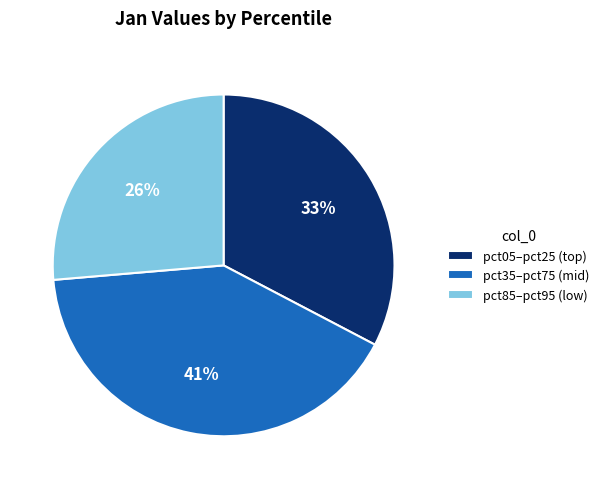

Does pct85–pct95 (low) account for over 50% of the chart?

No